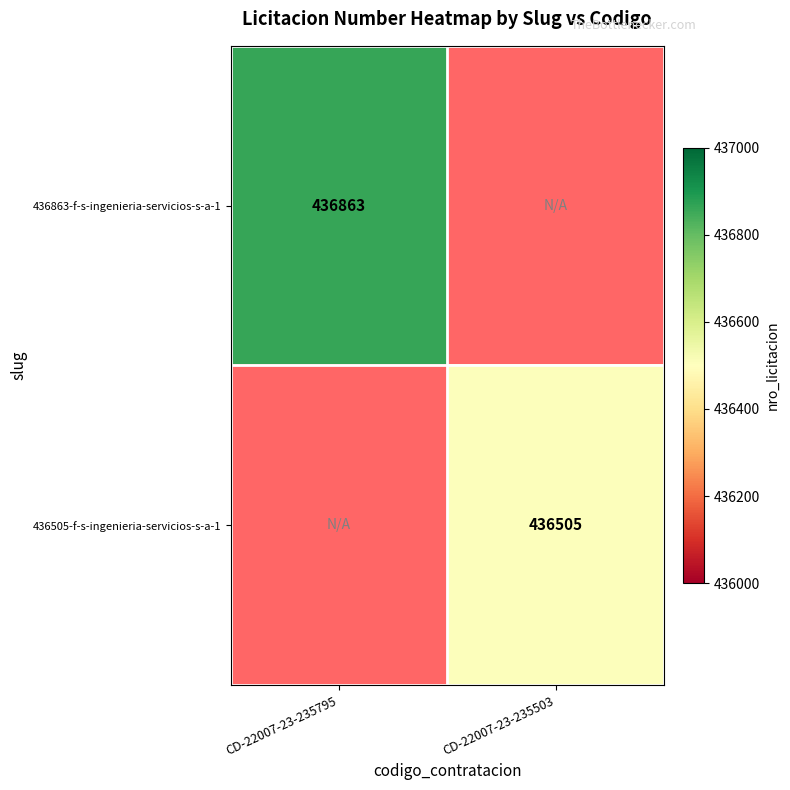

What is the maximum value shown in the chart?

436863.0